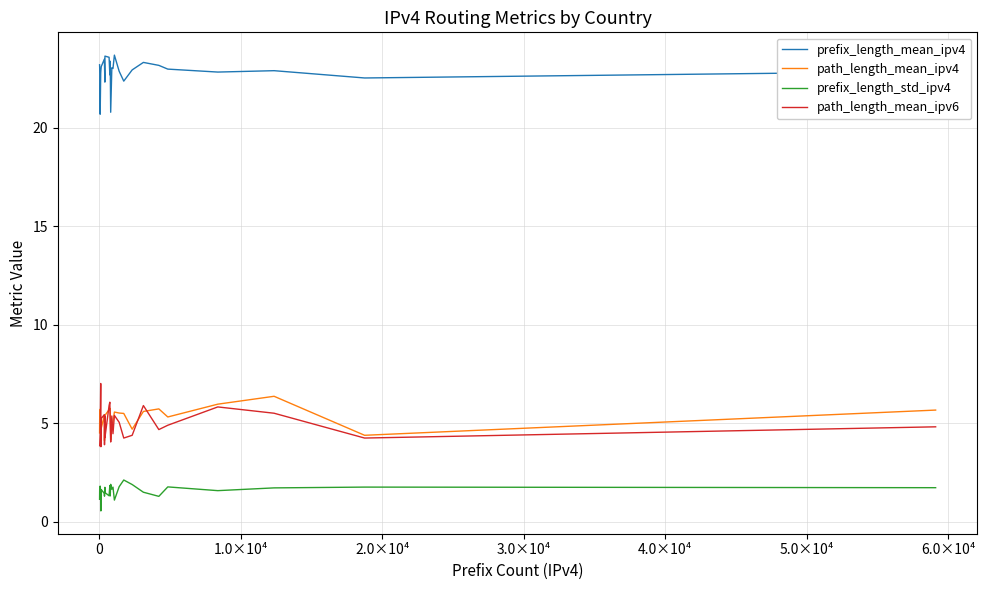

True or false: path_length_mean_ipv4 has more than 2 interior local peaks.

True